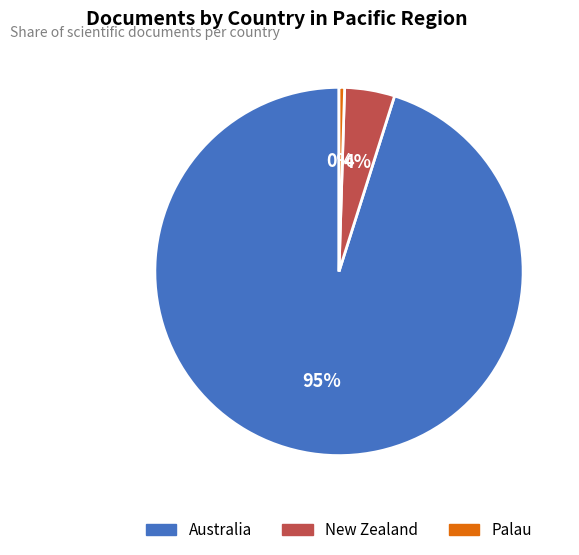

Which has a higher value, Australia or Palau?

Australia